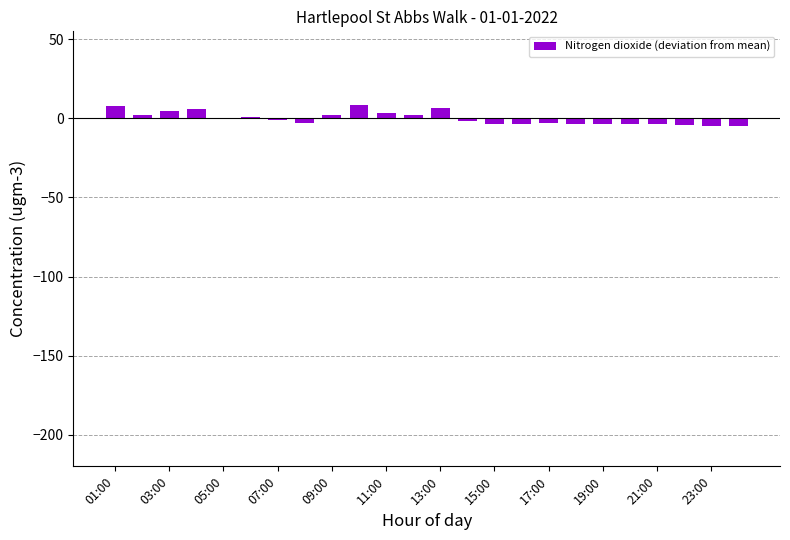

Are the bars horizontal?

No